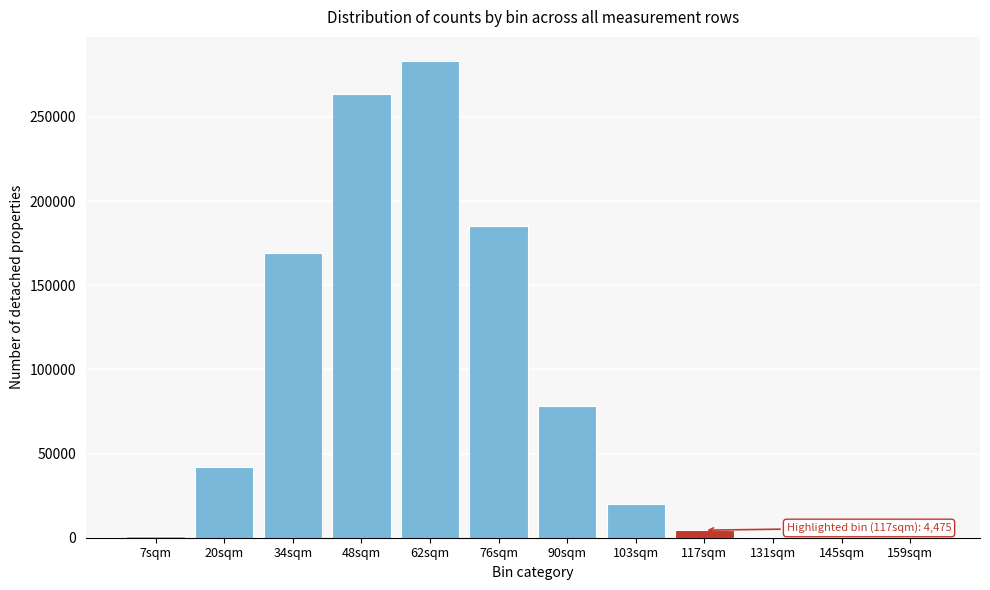

Is it true that the value at 90sqm is 78164?

True